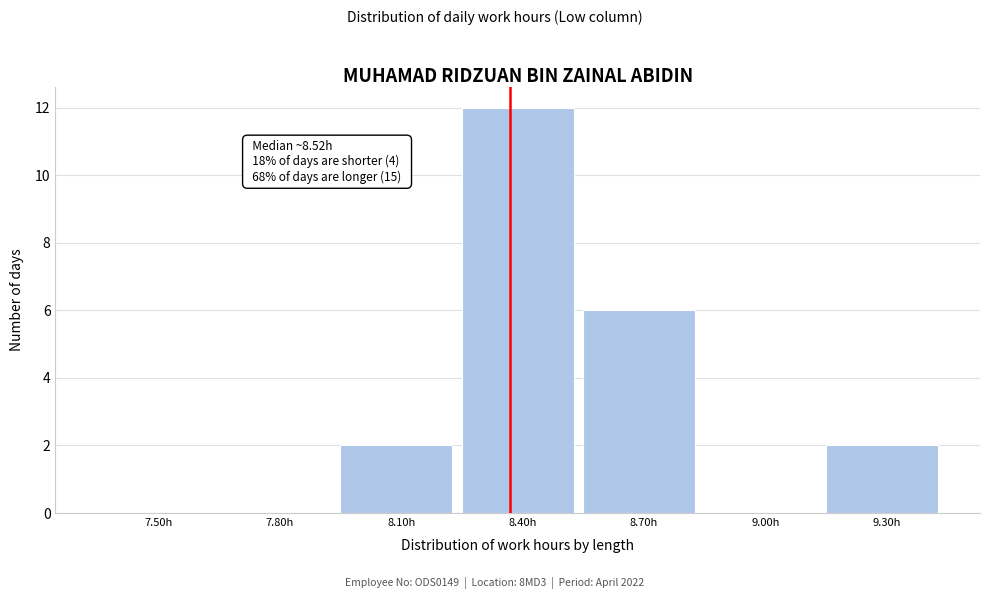

Reading left to right, extract all data points from this chart.

7.50h=0	7.80h=0	8.10h=2	8.40h=12	8.70h=6	9.00h=0	9.30h=2